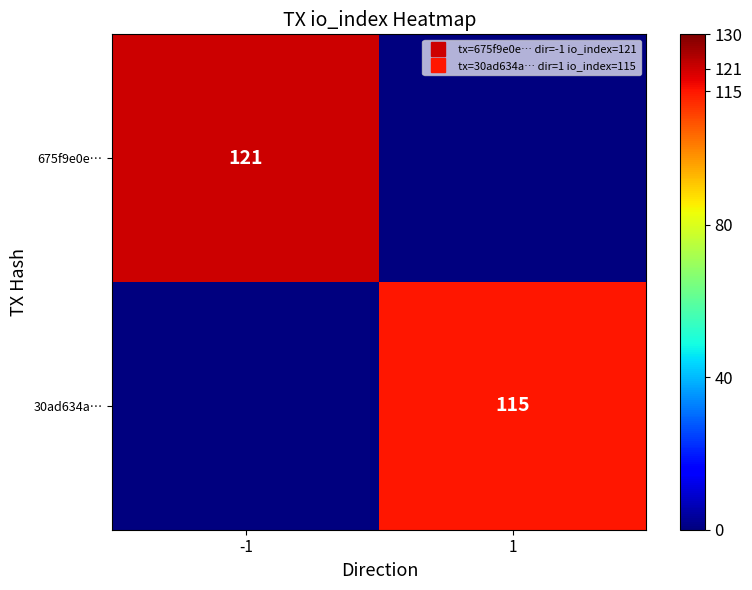

True or false: 675f9e0e… has a value of 49 at -1.

False